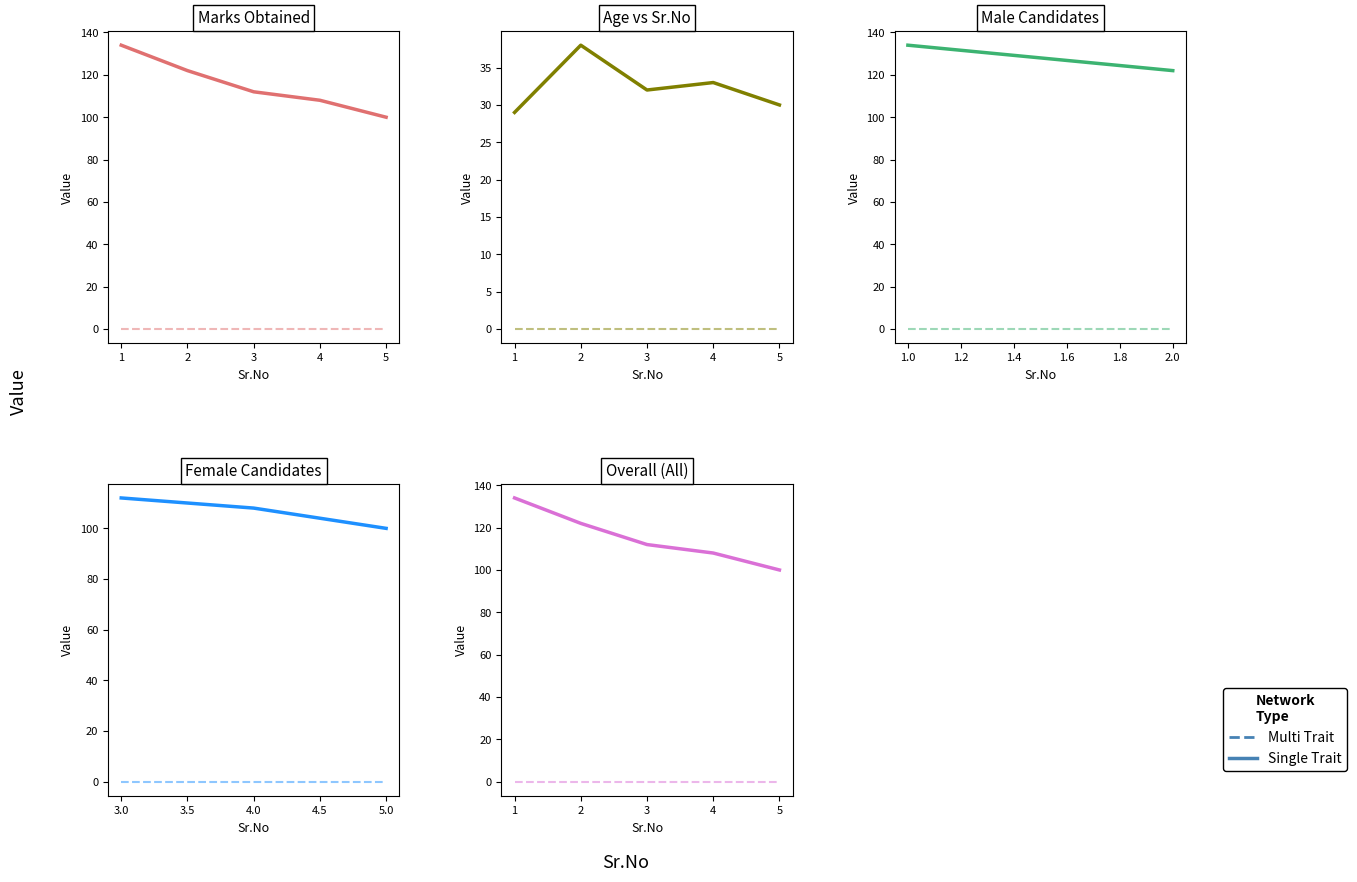

Where does the data first go above 112?

1